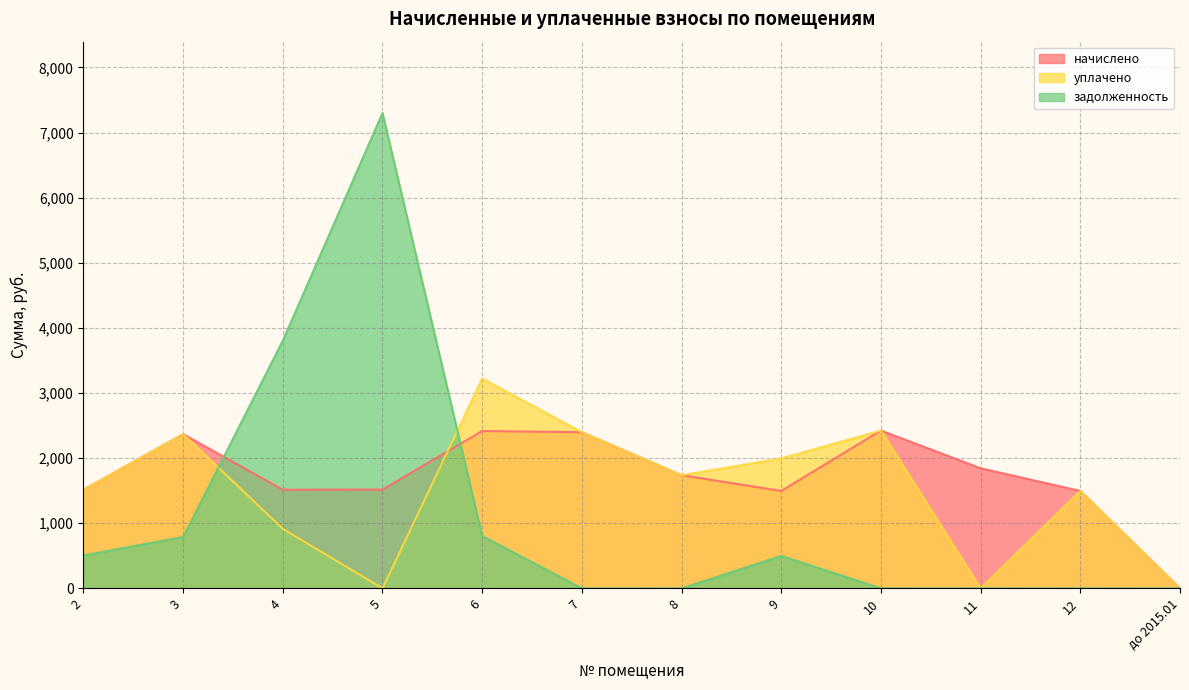

Reading left to right, what are all the values shown in this chart?

начислено: 2=1514.1	3=2368.2	4=1514.1	5=1517.7	6=2415.9	7=2397.6	8=1737.7	9=1495.7	10=2423.2	11=1844.0	12=1495.7	до 2015.01=0.0
уплачено: 2=1514.1	3=2368.2	4=914.7	5=0.0	6=3221.2	7=2397.6	8=1737.7	9=1994.3	10=2423.2	11=0.0	12=1495.7	до 2015.01=0.0
задолженность: 2=504.7	3=789.4	4=3804.6	5=7299.9	6=805.3	7=0.0	8=0.0	9=498.6	10=0.0	11=0.0	12=0.0	до 2015.01=0.0